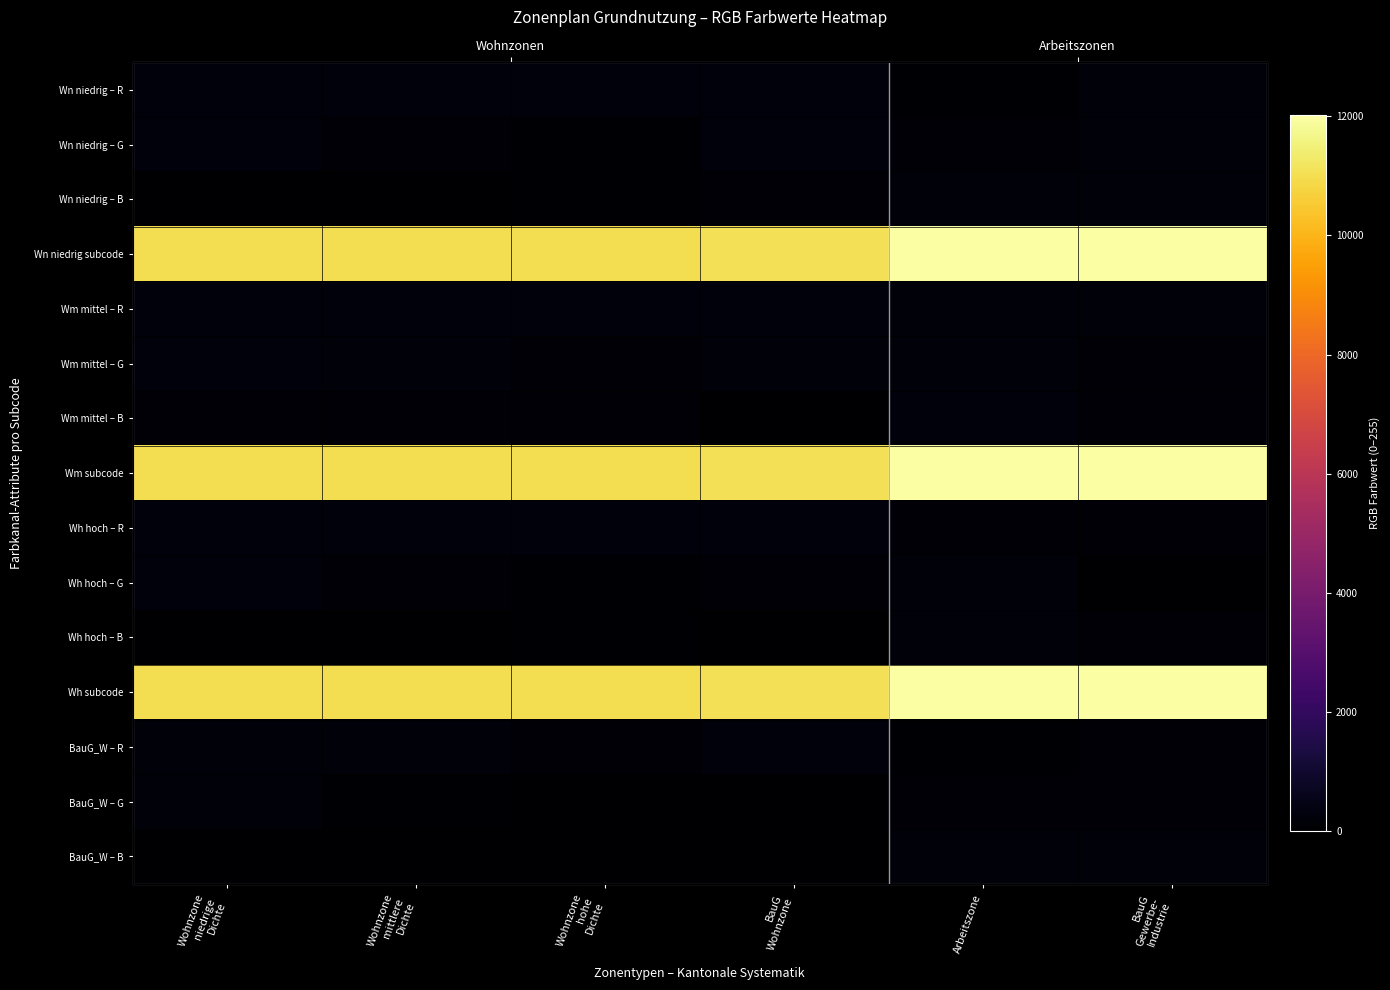

Which series has the largest range (max minus min)?

Wn niedrig subcode